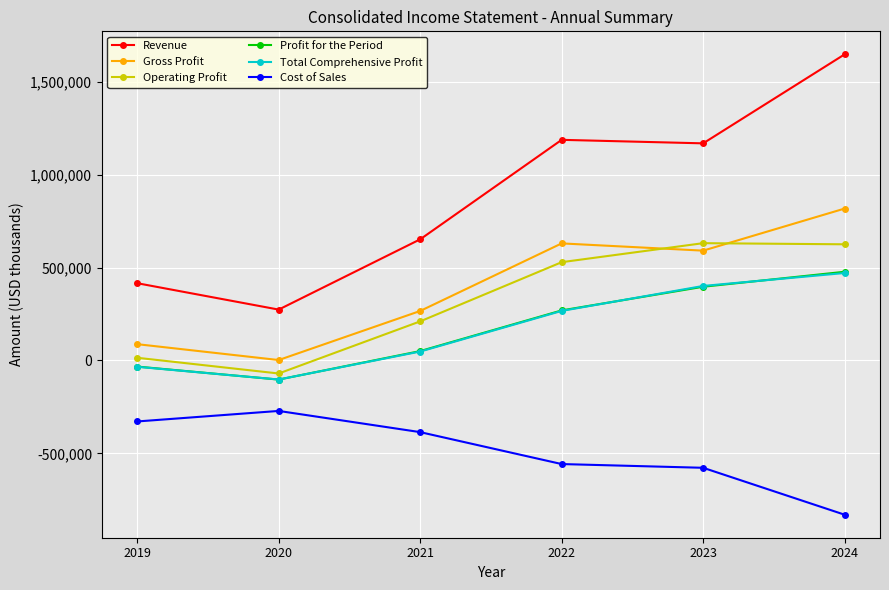

Between 2020 and 2021, which series saw the biggest shift?

Revenue